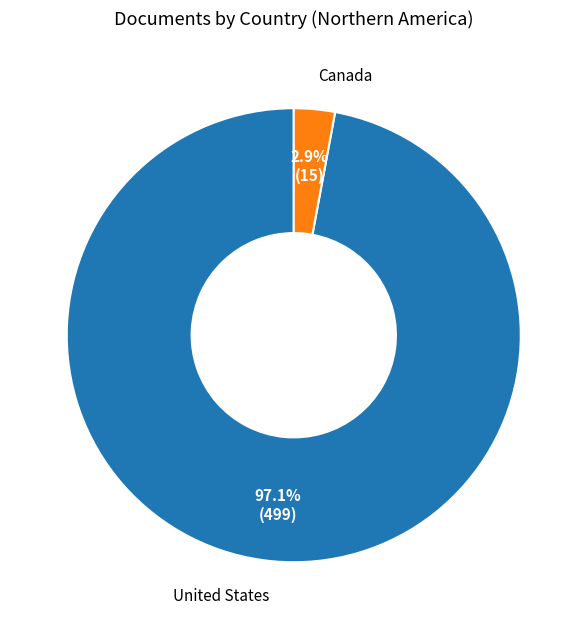

To the nearest percent, what is the difference between the United States and Canada slice percentages?

94%